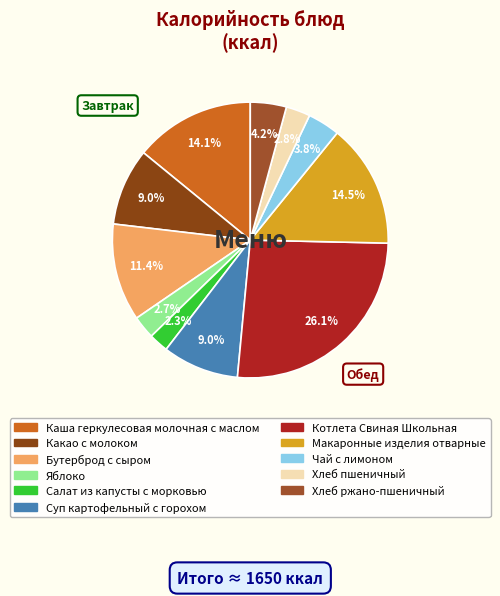

How many segments does this pie chart have?

11